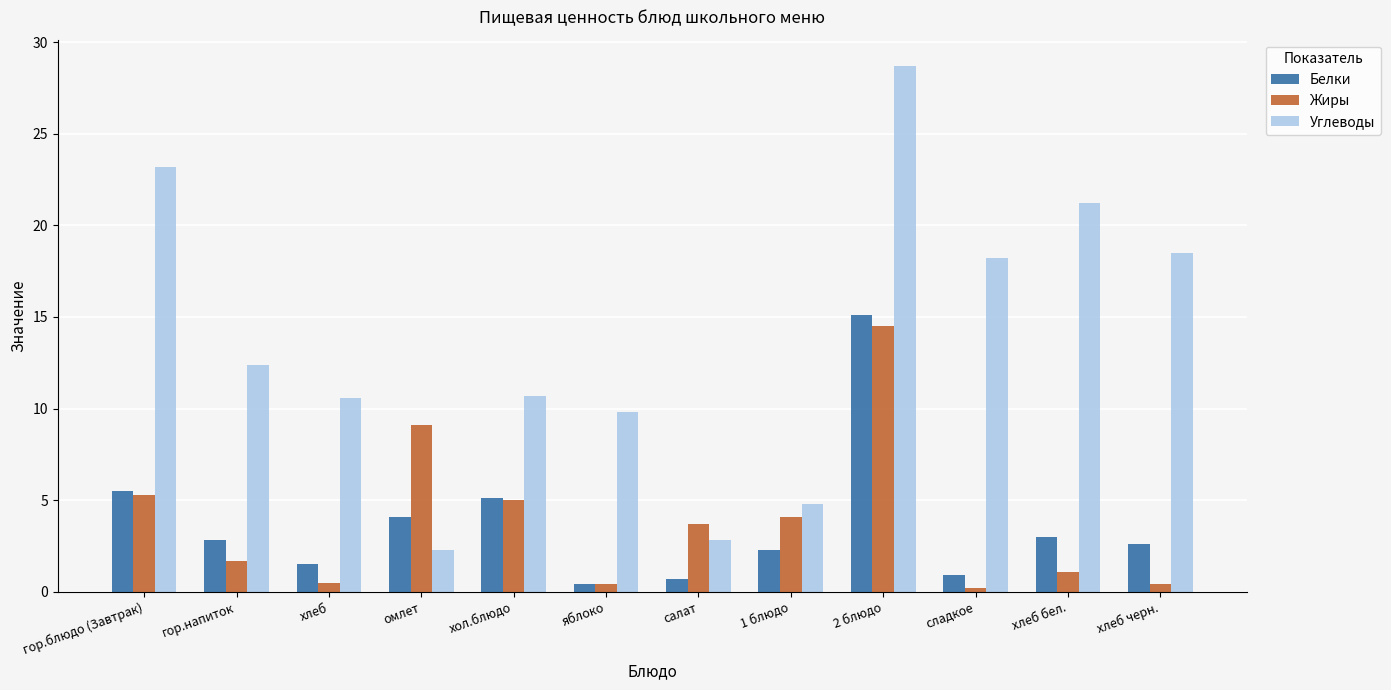

What is the average value of the Жиры series?

3.8